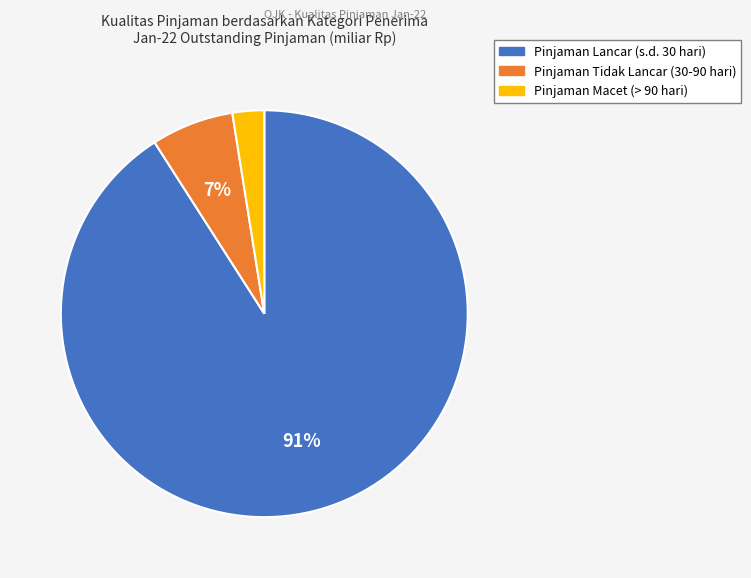

Is the sum of Pinjaman Macet (> 90 hari) and Pinjaman Tidak Lancar (30-90 hari) greater than half?

No